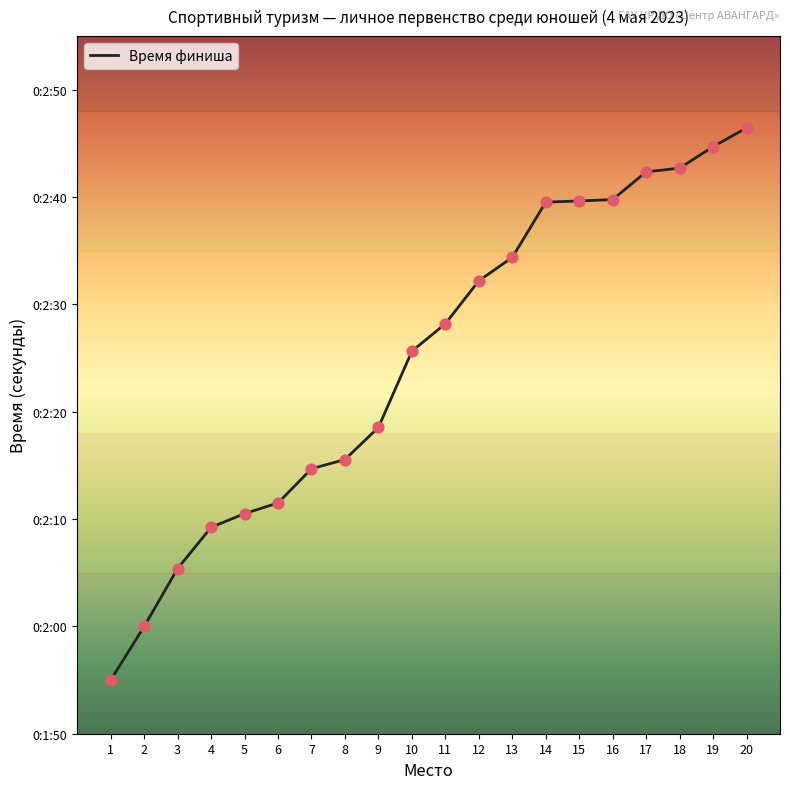

Which has a higher value, 18 or 13?

18